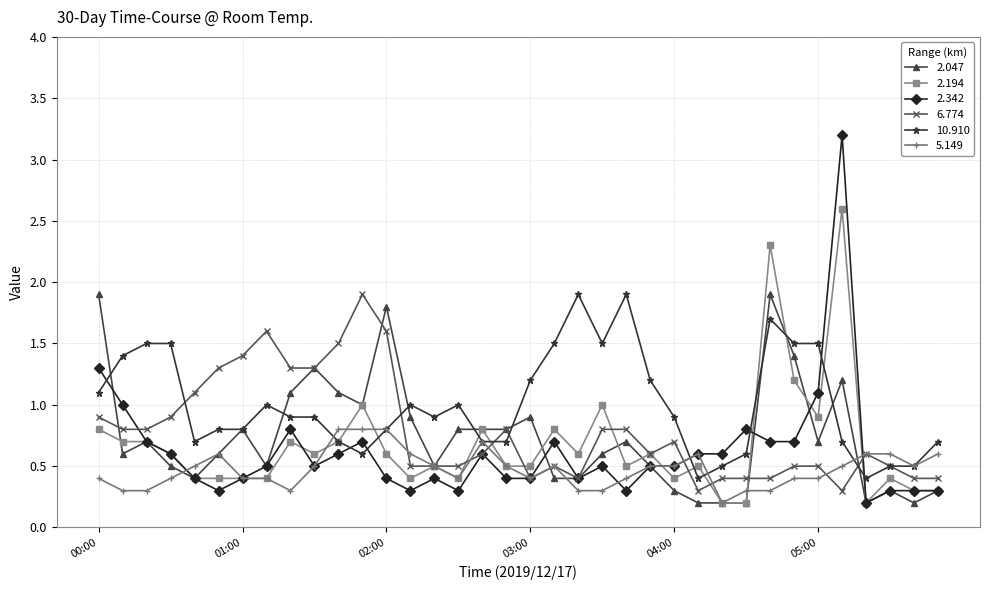

Which series has the widest spread of values?

2.342